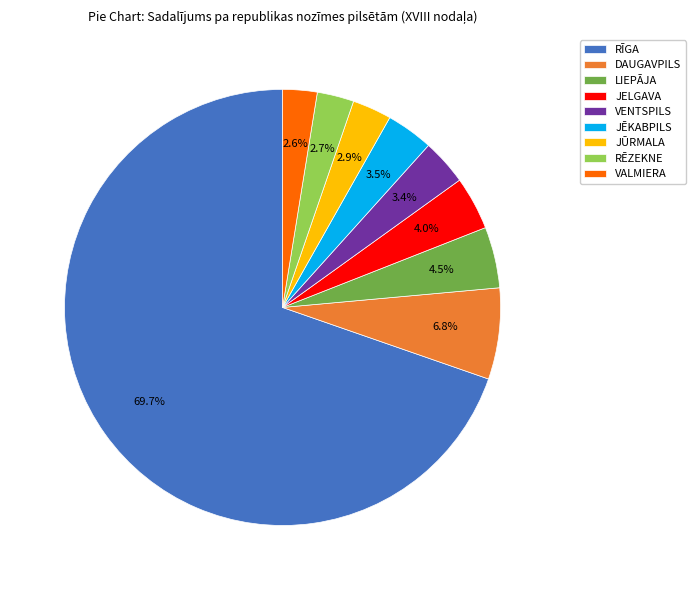

Which has a higher value, JELGAVA or VALMIERA?

JELGAVA